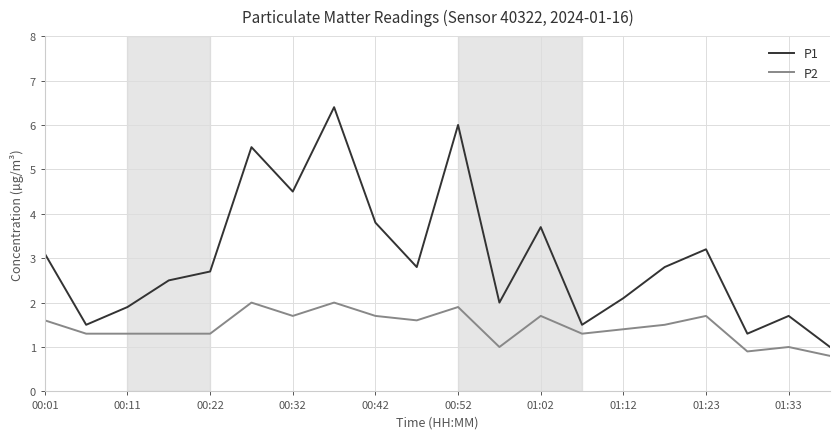

Does the chart have visible grid lines?

Yes